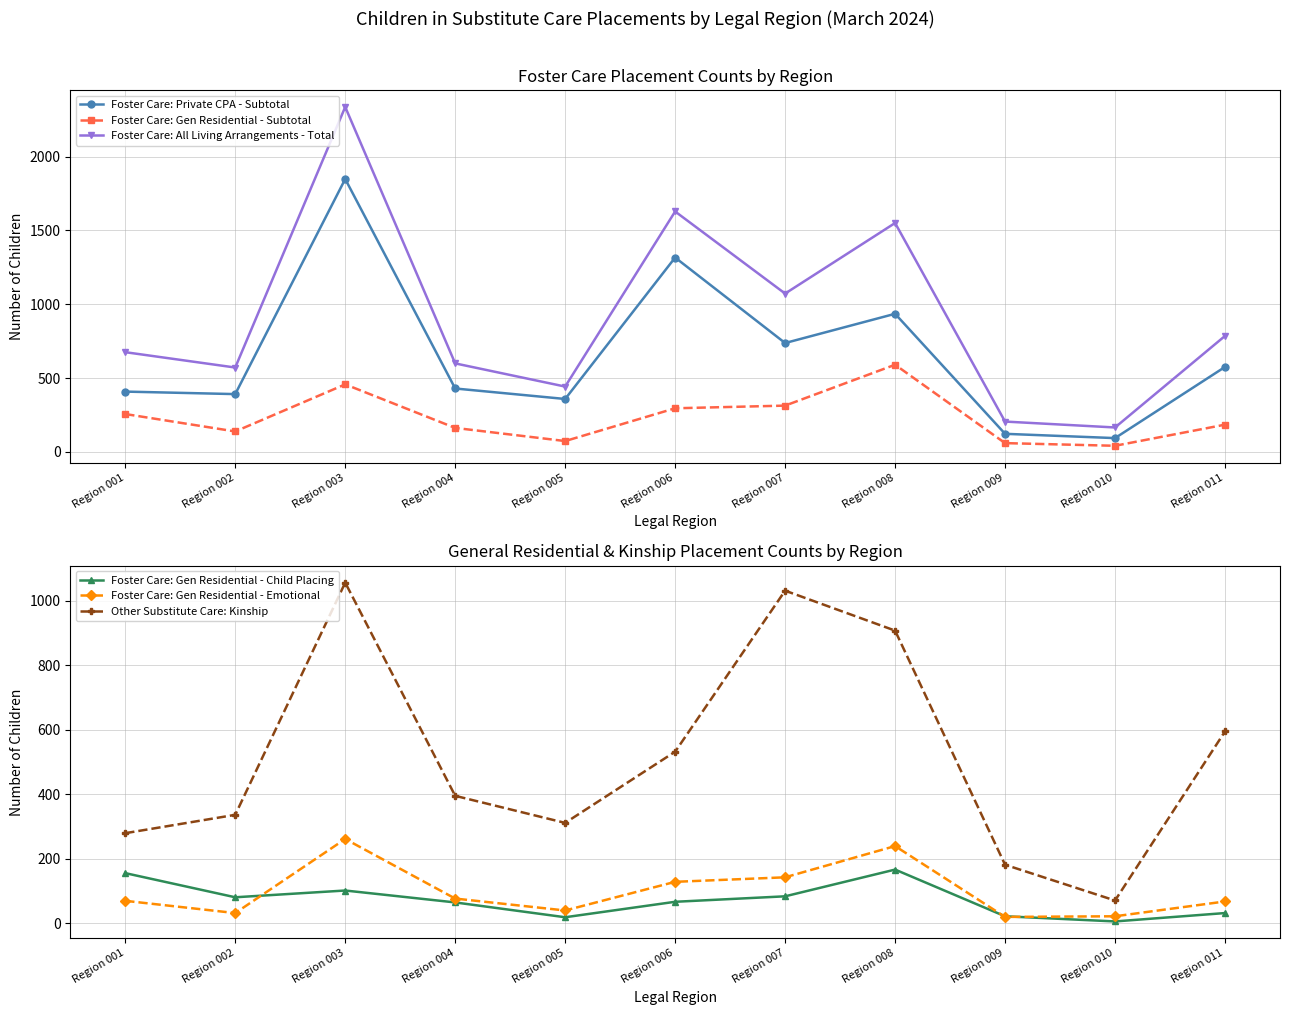

List the labels in order of Foster Care: All Living Arrangements - Total value, largest first.

Region 003, Region 006, Region 008, Region 007, Region 011, Region 001, Region 004, Region 002, Region 005, Region 009, Region 010